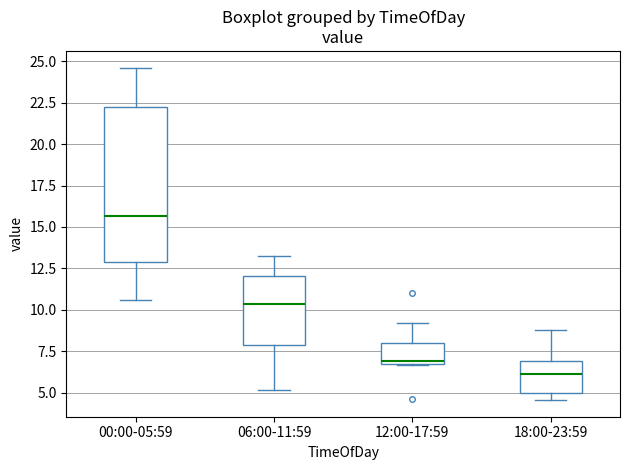

Where is the lower edge of the box for 18:00-23:59 on the y-axis? The values are not printed on the chart, so give them approximately, as read against the axis.

5.0